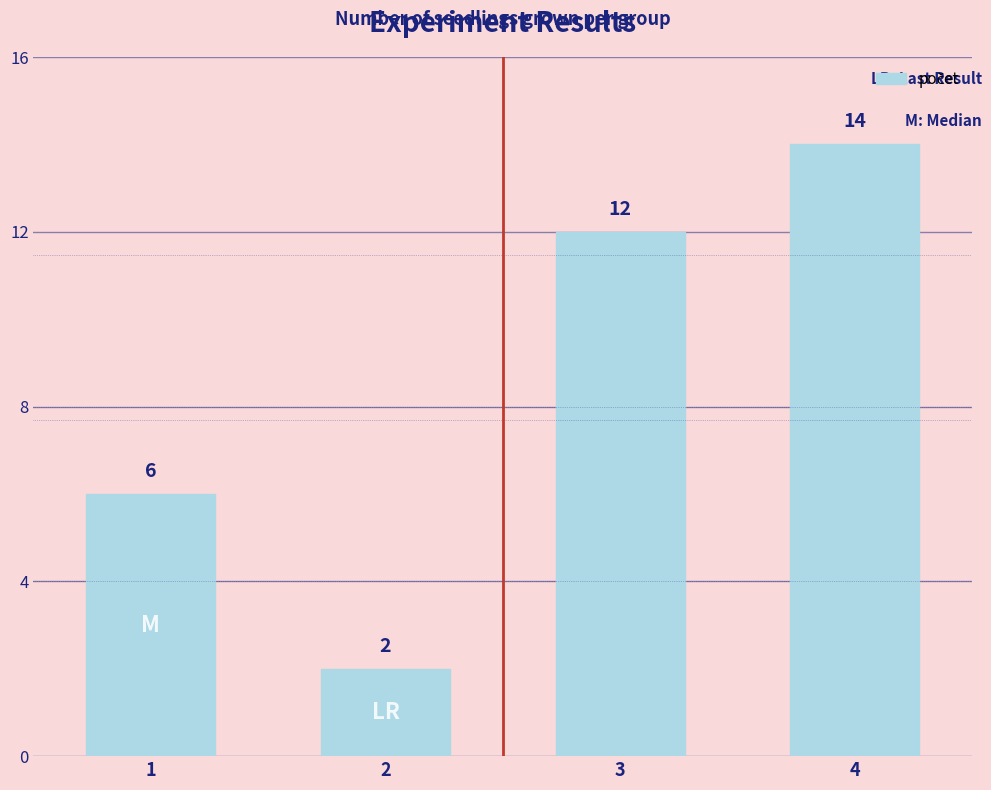

What is the change in value from 1 to 2?

-4